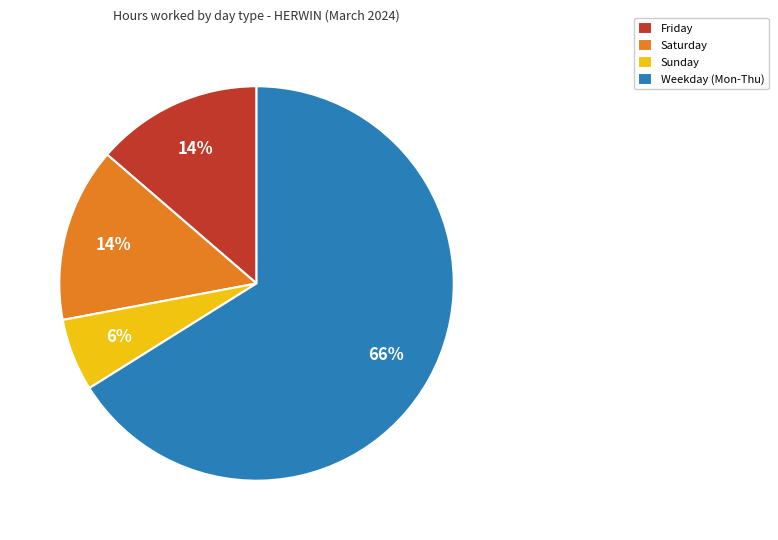

How many slices are in this pie chart?

4